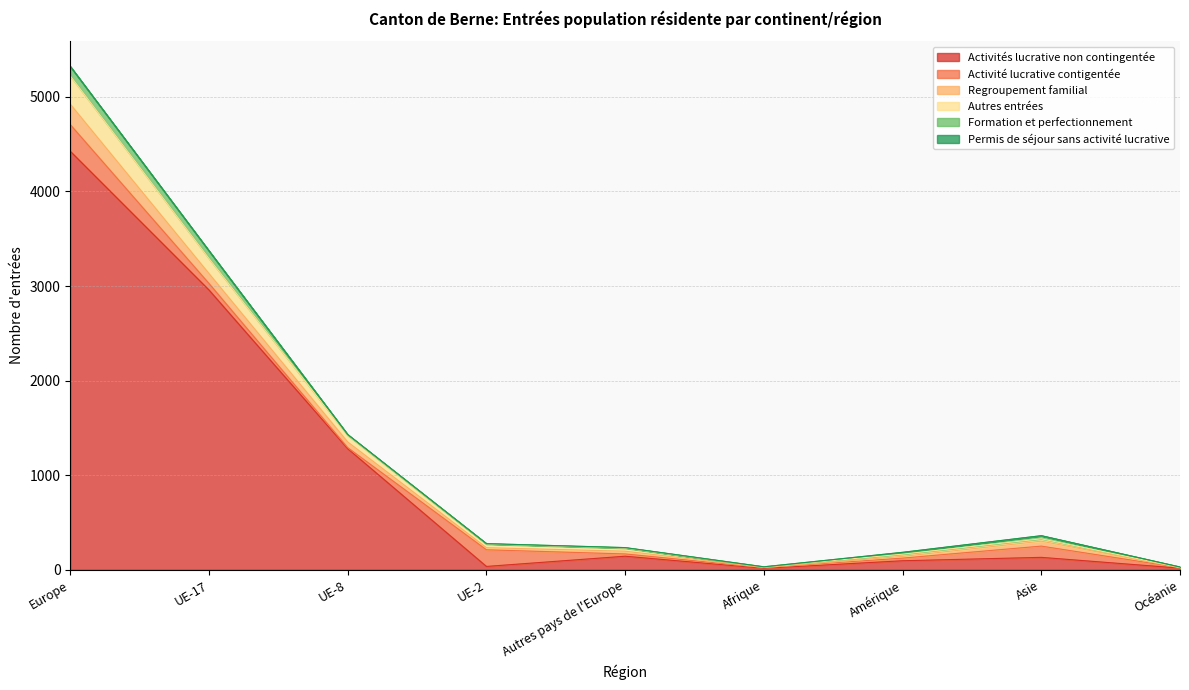

Which series has the largest range (max minus min)?

Activités lucrative non contingentée